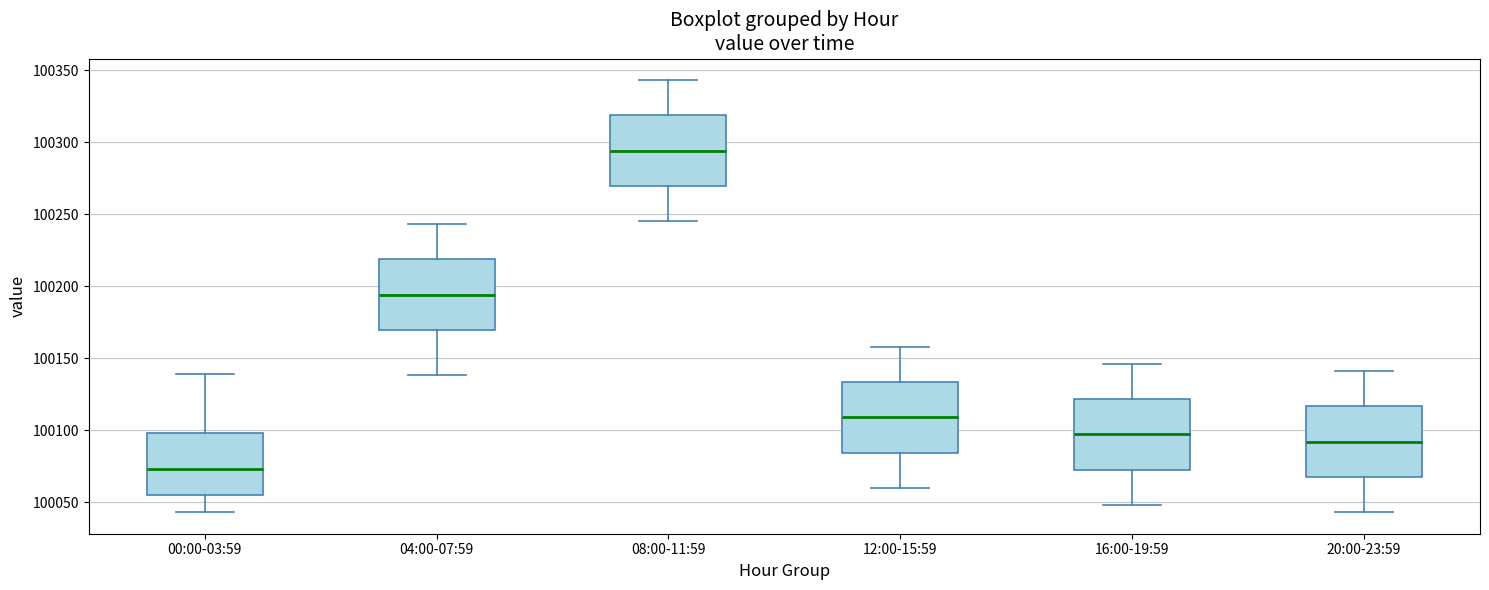

Reading left to right, read every box against the y-axis: the position of its median line, the range the box covers, and the ends of its whiskers. The values are not printed on the chart, so give them approximately, as read against the axis.

00:00-03:59: median 100075, box 100055 to 100100, whiskers 100045 to 100140
04:00-07:59: median 100195, box 100170 to 100220, whiskers 100140 to 100245
08:00-11:59: median 100295, box 100270 to 100320, whiskers 100245 to 100345
12:00-15:59: median 100110, box 100085 to 100135, whiskers 100060 to 100160
16:00-19:59: median 100095, box 100075 to 100120, whiskers 100050 to 100145
20:00-23:59: median 100090, box 100070 to 100115, whiskers 100045 to 100140